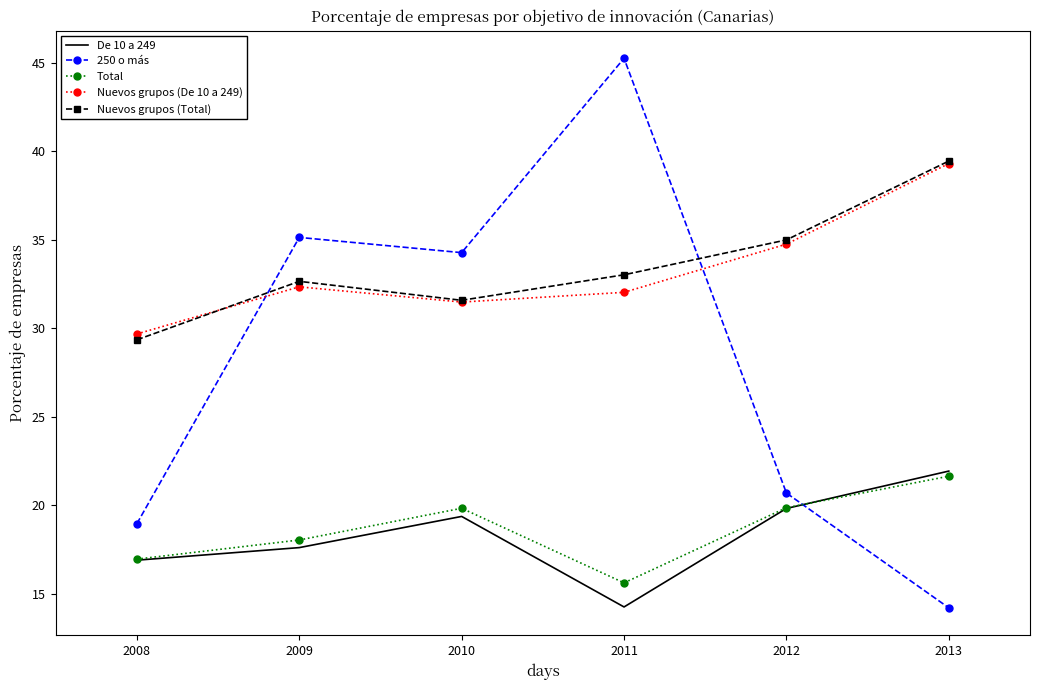

What is the difference between the maximum and minimum values in the Total series?

6.0